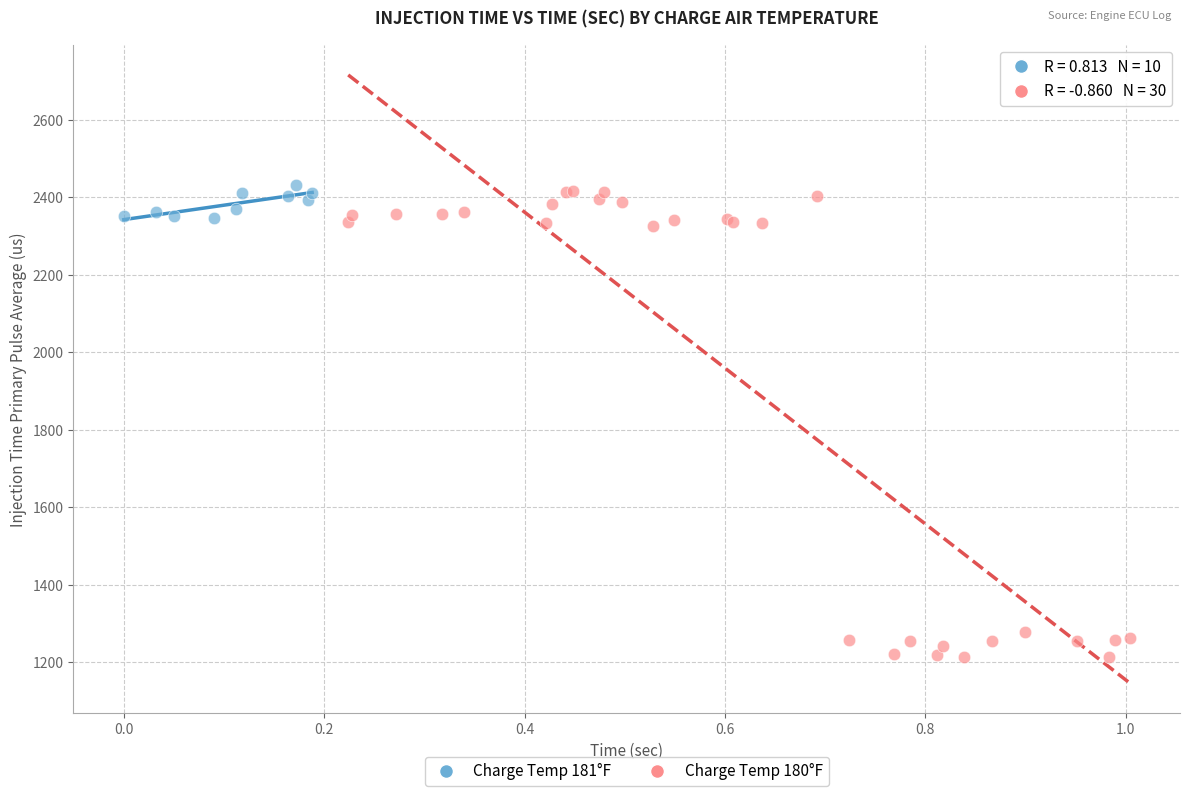

What are all the series names shown in the legend?

Charge Temp 181°F, Charge Temp 180°F